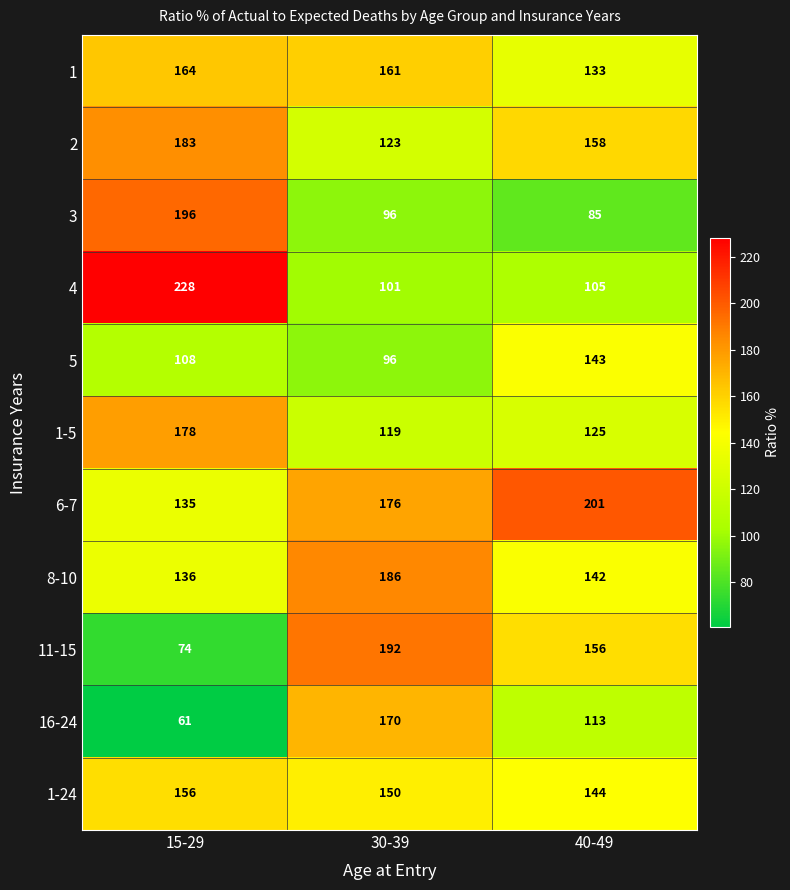

Is it true that 6-7 equals 135 at 15-29?

True